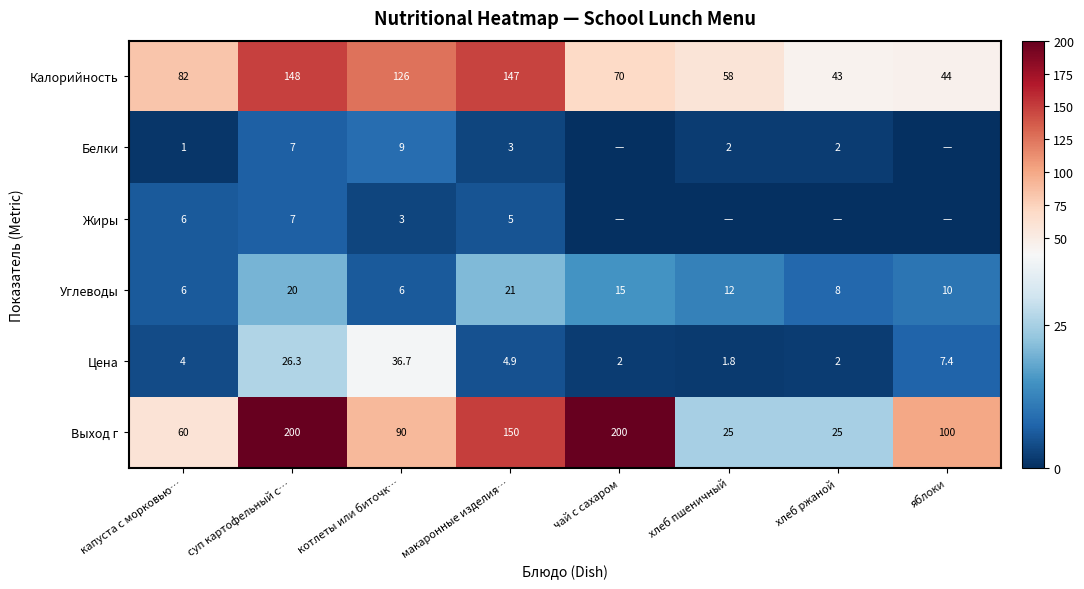

How many values in the Выход г series are below 100?

4